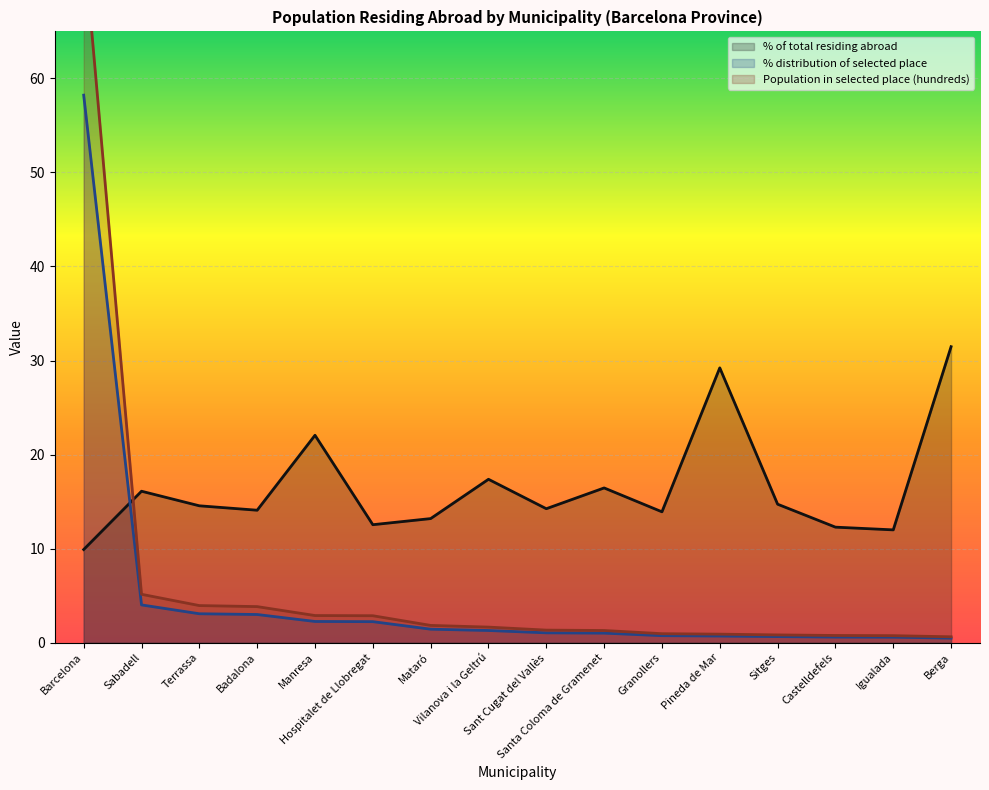

Which series has the widest spread of values?

Population in selected place (hundreds)